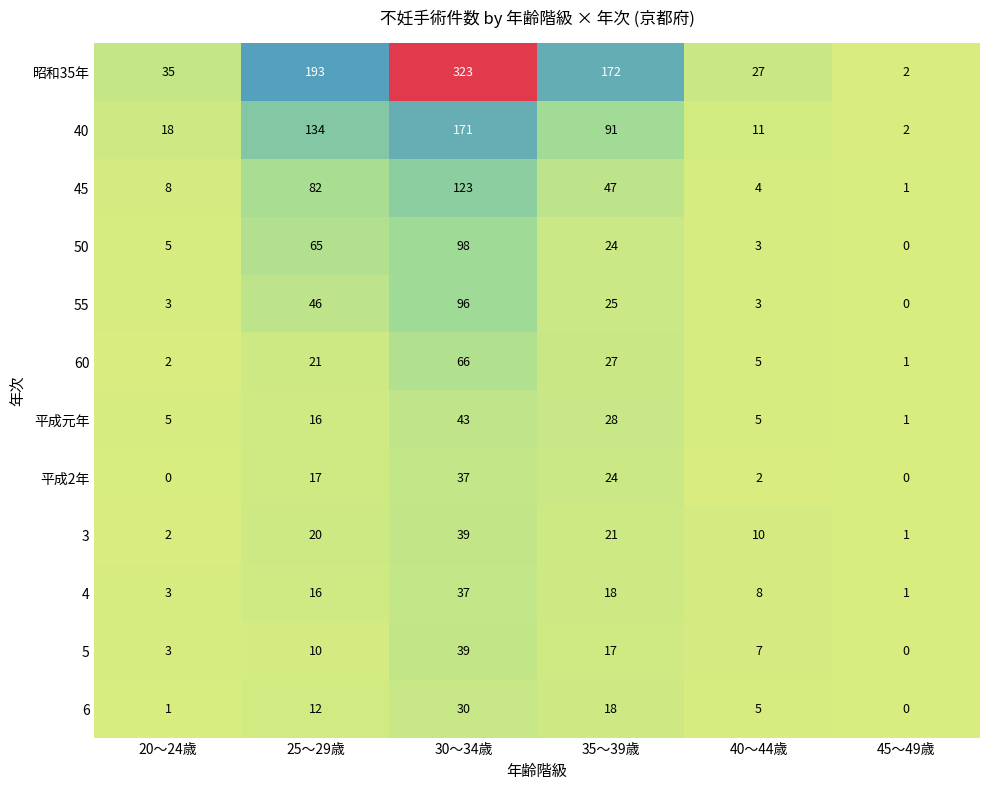

What is the difference between the maximum and minimum values in the 45 series?

122